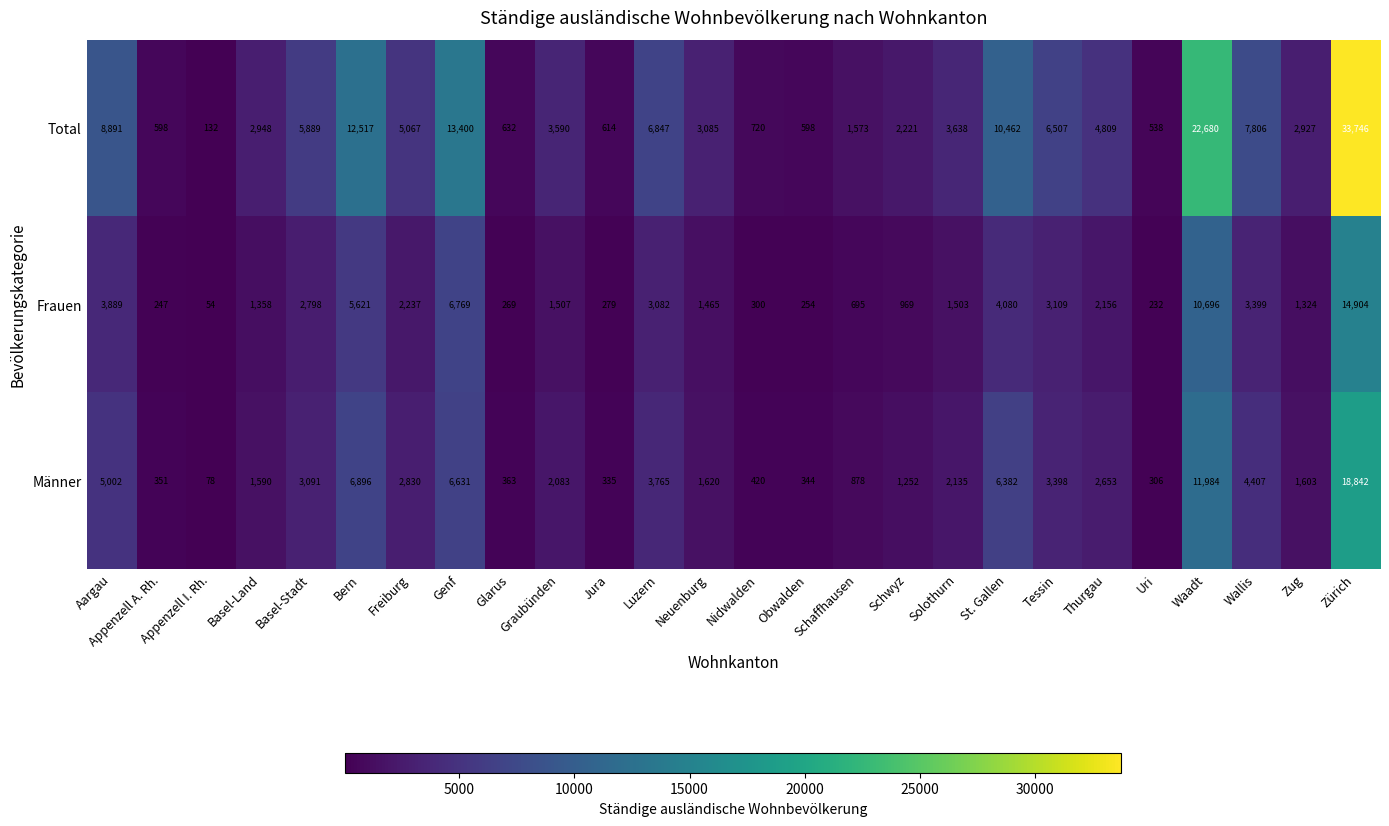

What is the total value across all series at Nidwalden?

1440